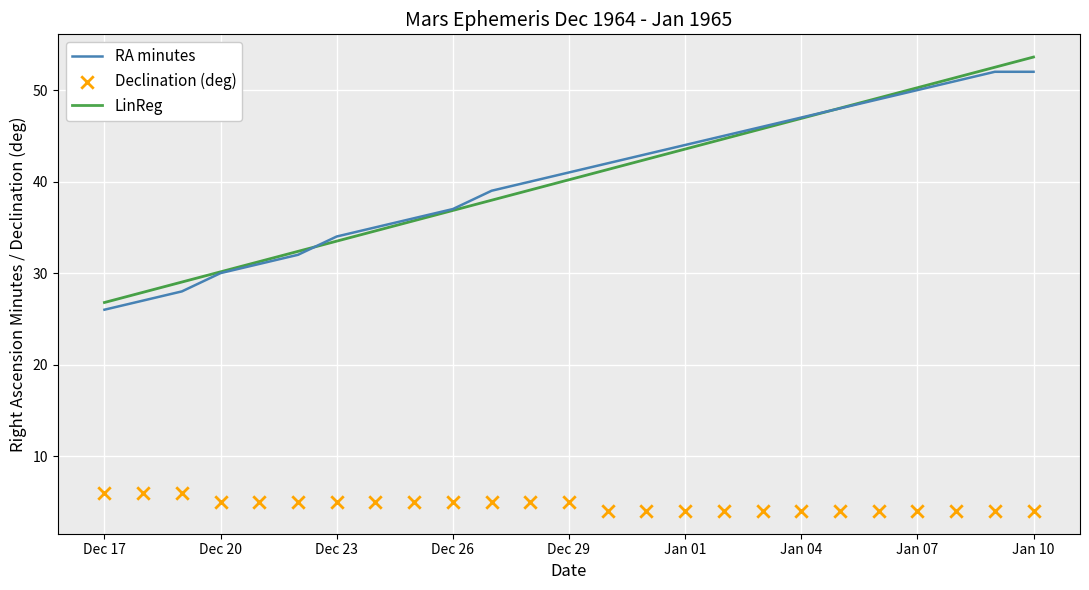

The value of LinReg at Jan 01 is 43.6. True or false?

True